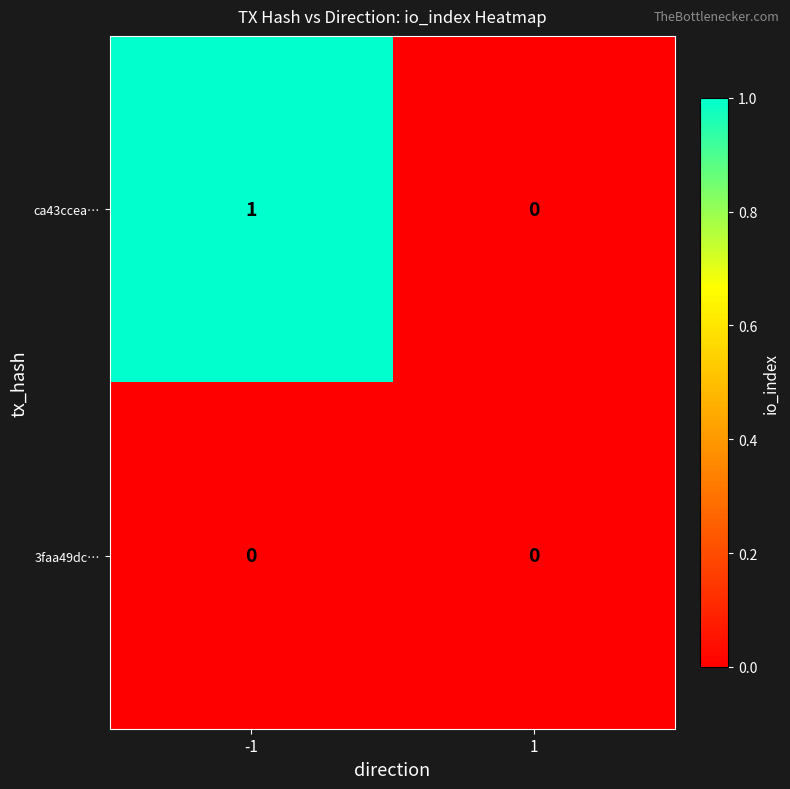

Is the value of 3faa49dc… at -1 greater than the value of ca43ccea… at -1?

No